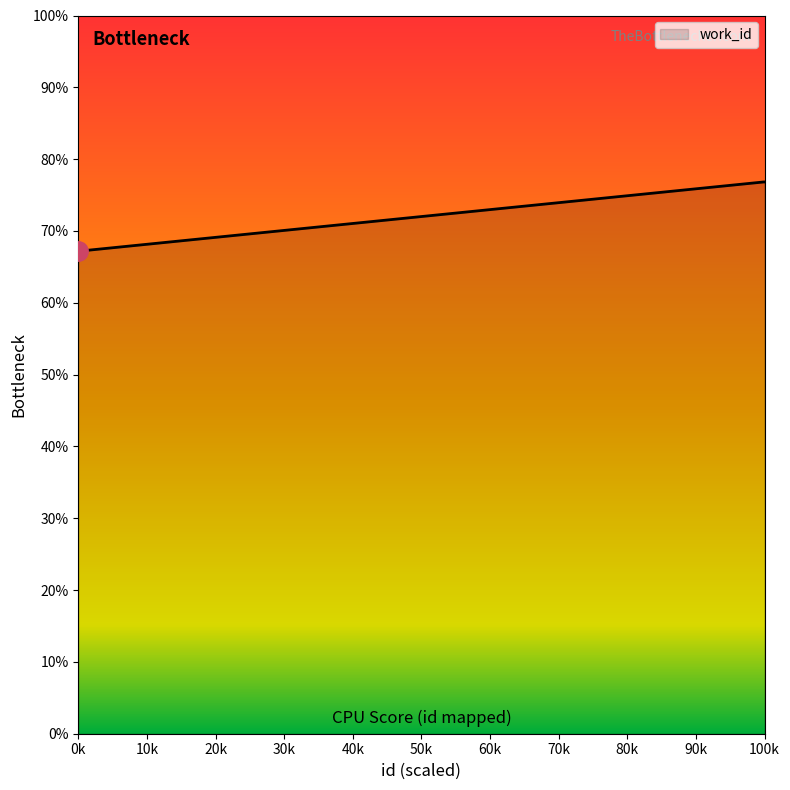

What is the sum of all values?

451.3